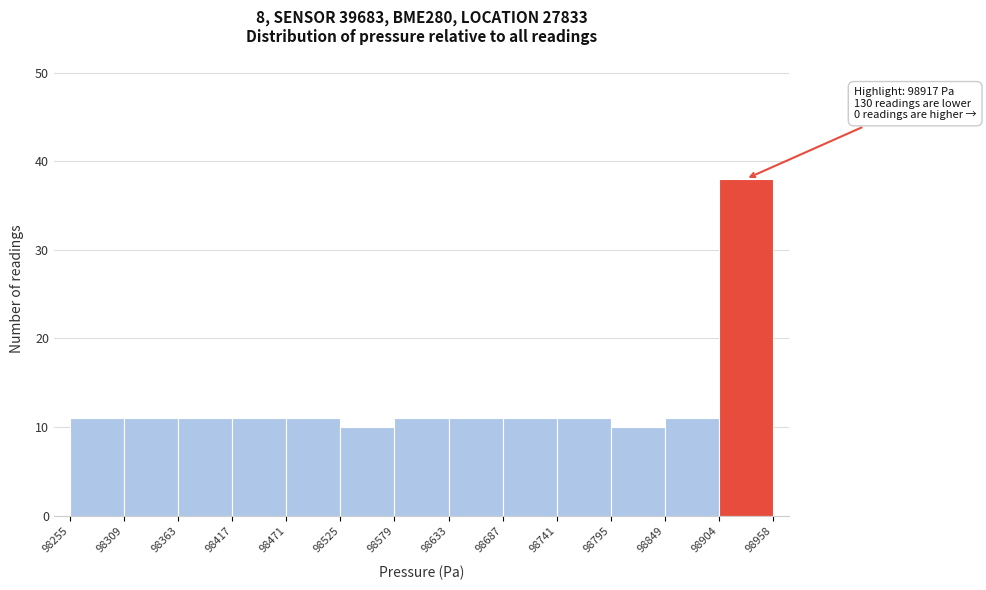

Which range on the x-axis has the tallest bar?

98904 to 98958